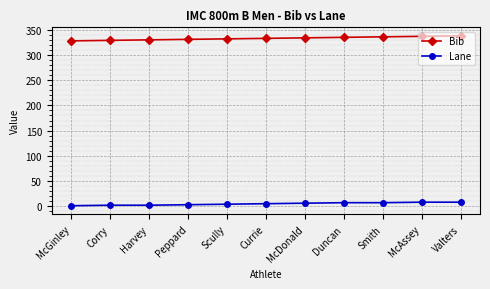

What is the label of the 1st point from the left?

McGinley